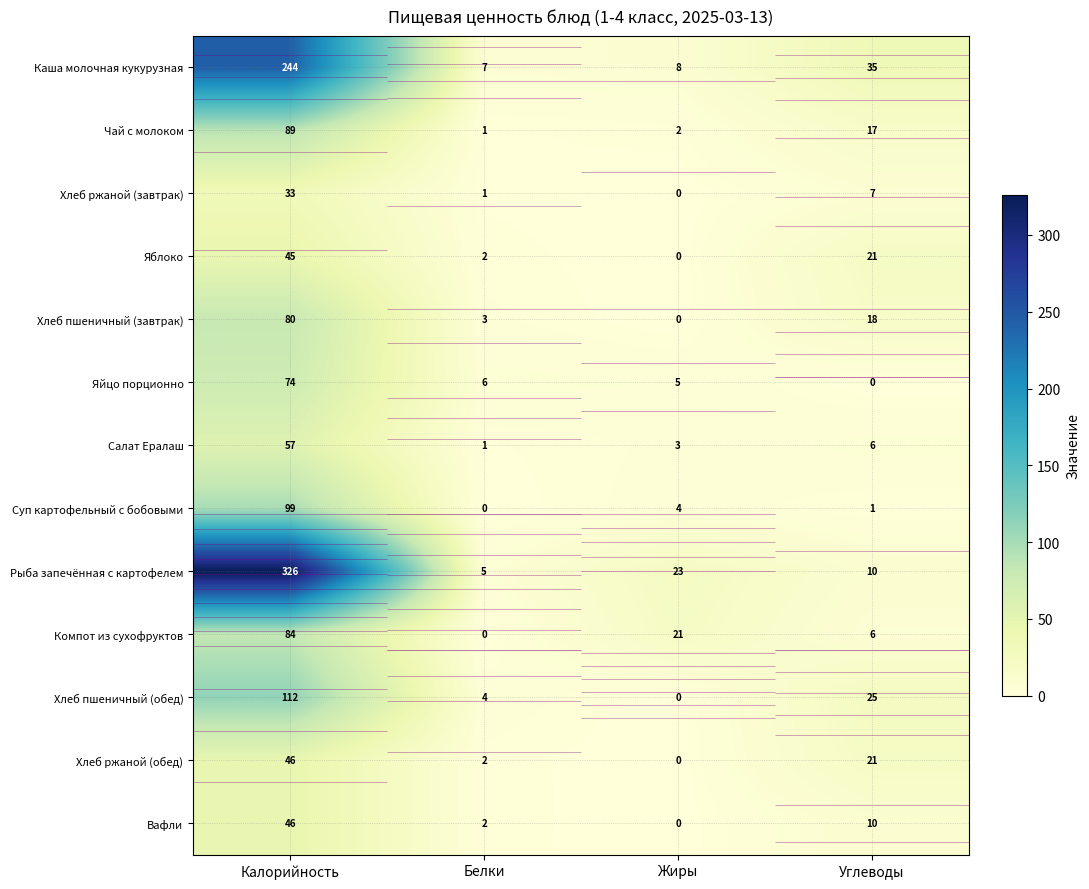

Where is Хлеб ржаной (завтрак) nearest to the value 16?

Углеводы